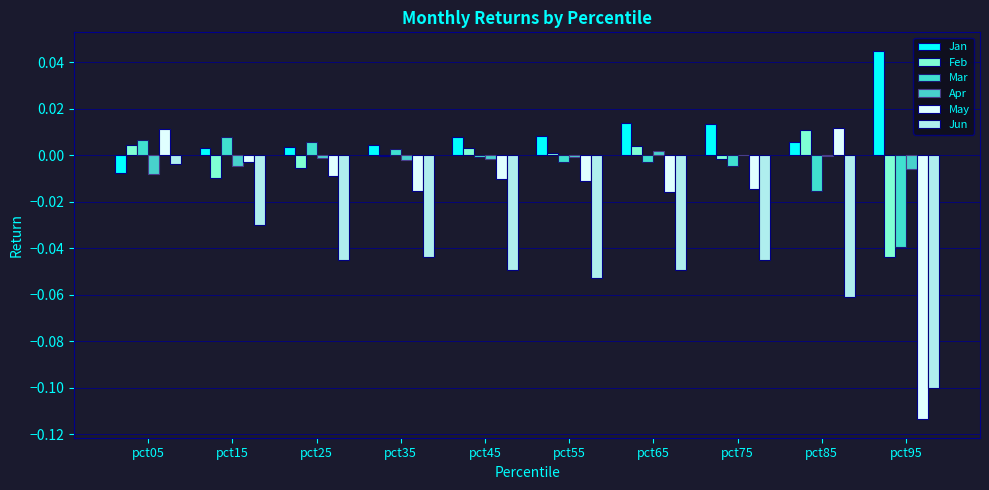

How many data points in May are above 0?

2